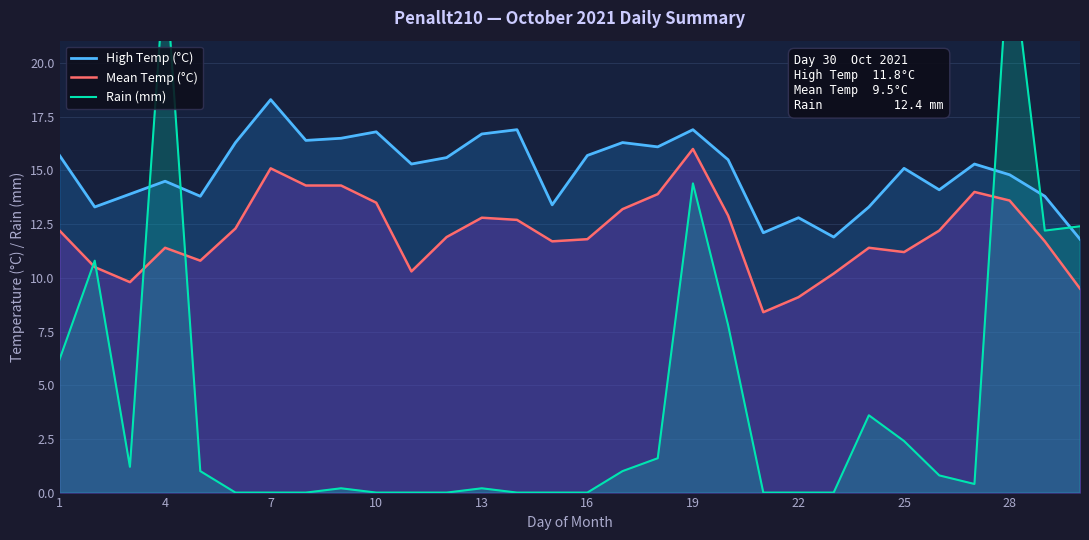

What is the difference between the maximum and second lowest values in the High Temp (°C) series?

6.4